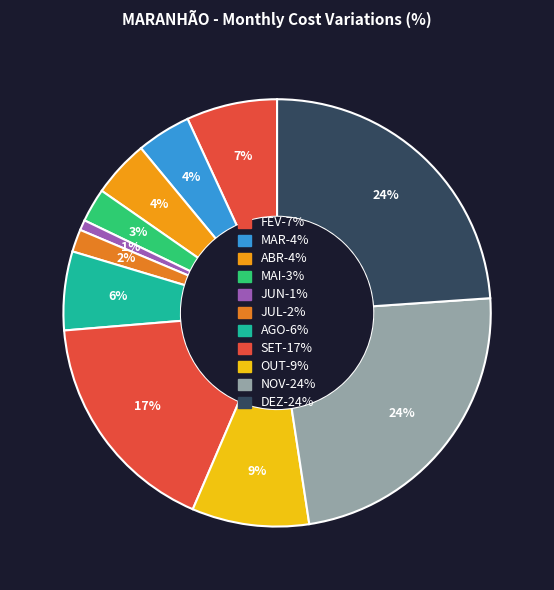

Which category has the smallest portion of the pie?

JUN